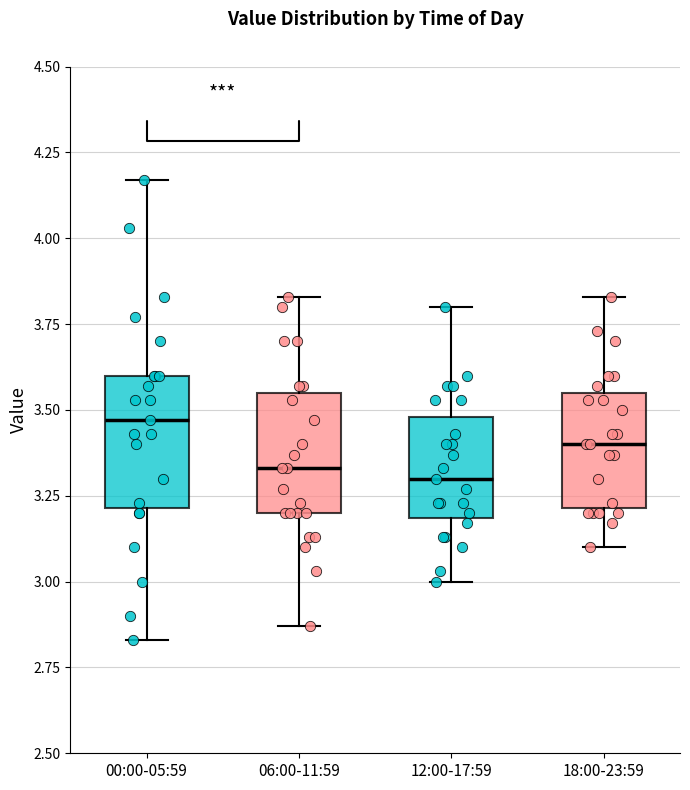

Reading left to right, transcribe this box plot: for each box, give where its median line is, the range the box spans, and where its two whiskers end, as read against the y-axis. The values are not printed on the chart, so give them approximately, as read against the axis.

00:00-05:59: median 3.45, box 3.20 to 3.60, whiskers 2.85 to 4.15
06:00-11:59: median 3.35, box 3.20 to 3.55, whiskers 2.85 to 3.85
12:00-17:59: median 3.30, box 3.20 to 3.50, whiskers 3.00 to 3.80
18:00-23:59: median 3.40, box 3.20 to 3.55, whiskers 3.10 to 3.85